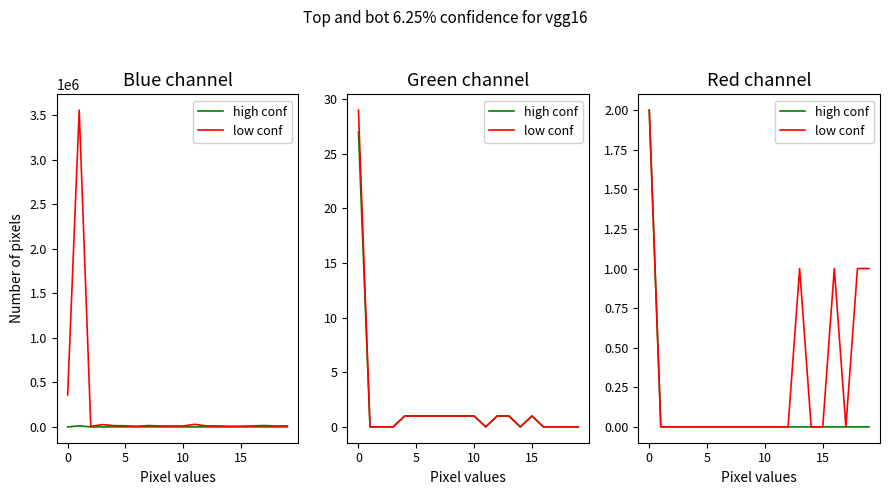

True or false: low conf and high conf cross at least once.

False